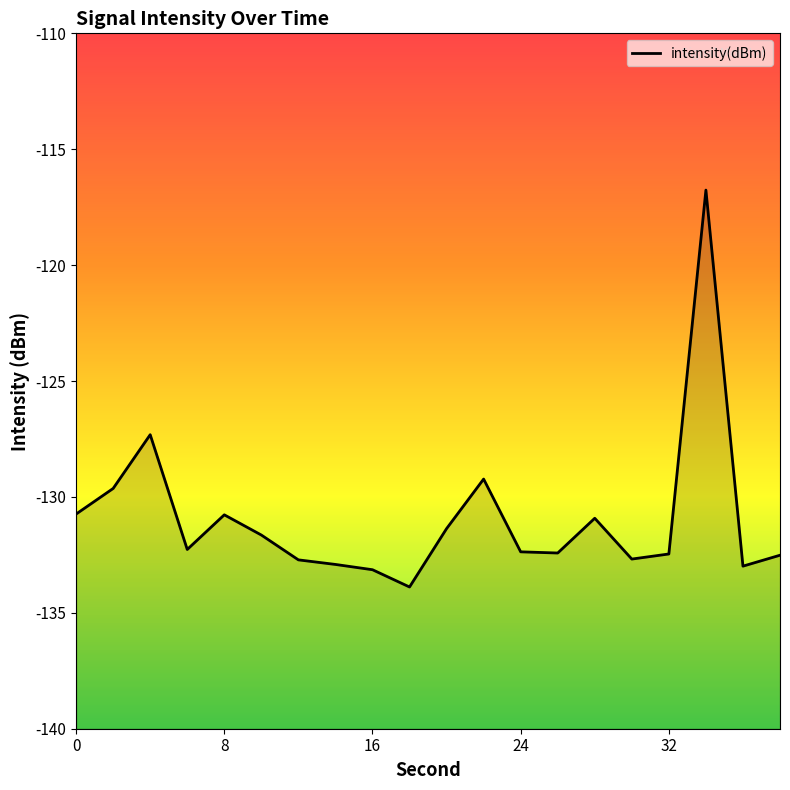

Reading left to right, what are all the values shown in this chart?

-130.7	-129.6	-127.3	-132.3	-130.8	-131.6	-132.7	-132.9	-133.1	-133.9	-131.4	-129.2	-132.4	-132.4	-130.9	-132.7	-132.5	-116.8	-133.0	-132.5